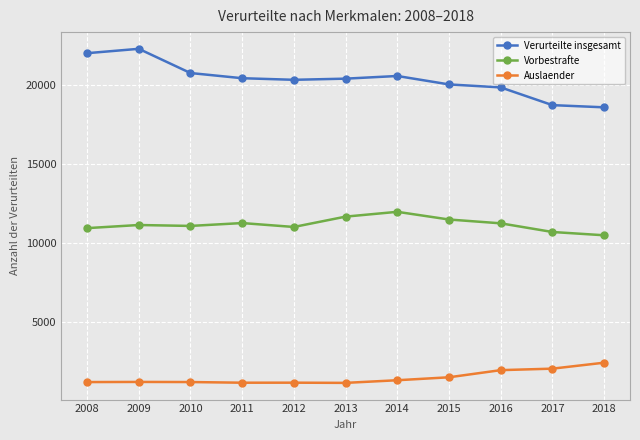

In Verurteilte insgesamt, how many points are lower than both neighbors (excluding endpoints)?

1